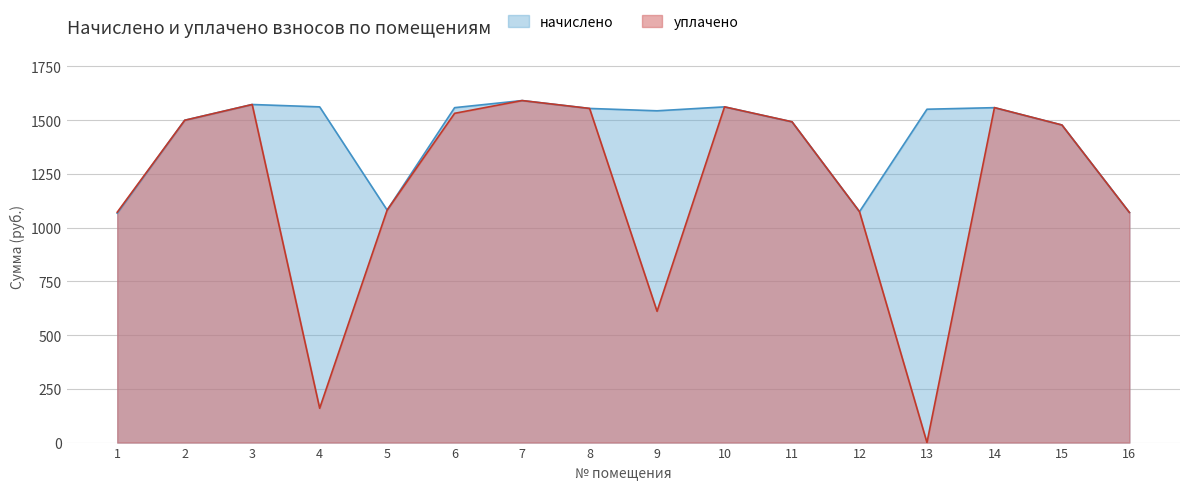

Which series has the widest spread of values?

уплачено